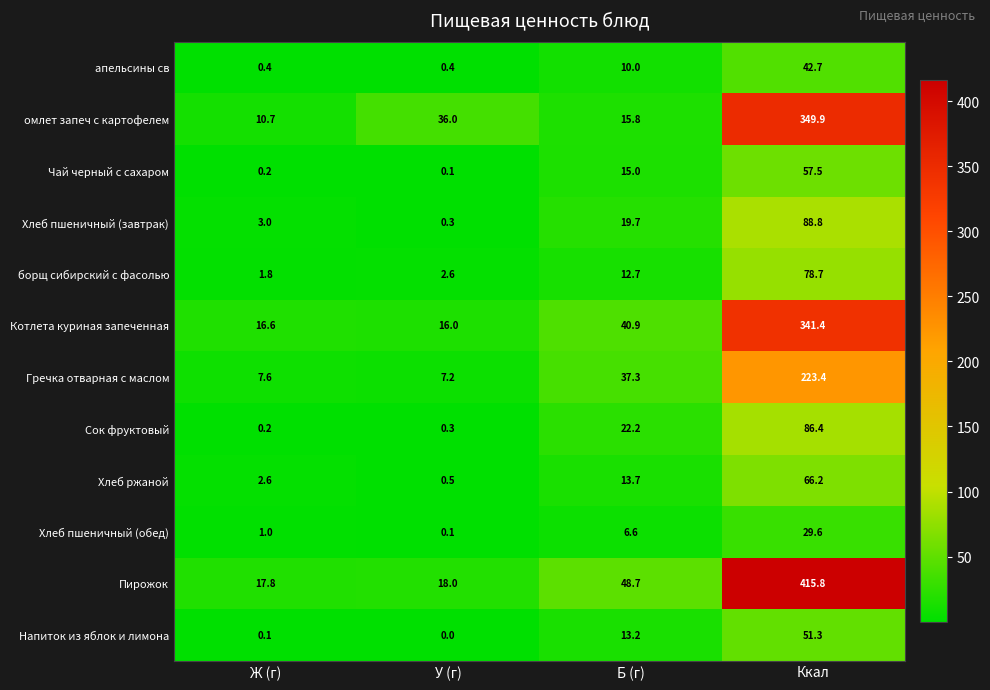

Where is Хлеб пшеничный (обед) nearest to the value 14?

Б (г)